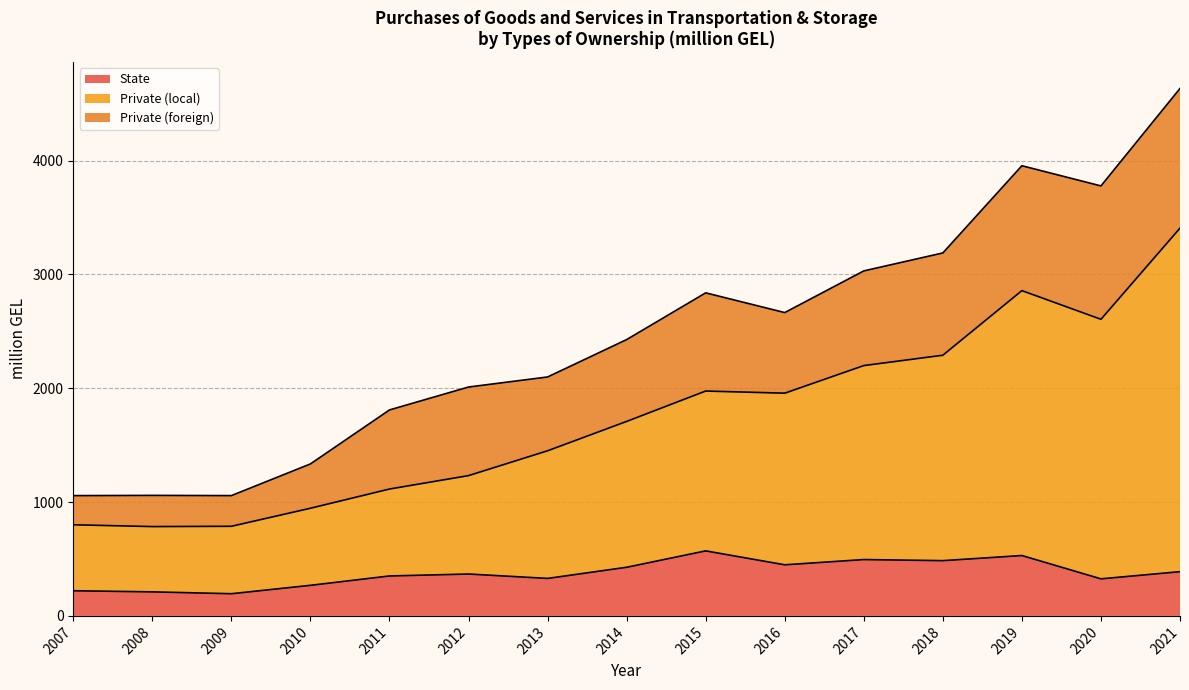

What is the total value across all series at 2014?

2427.1